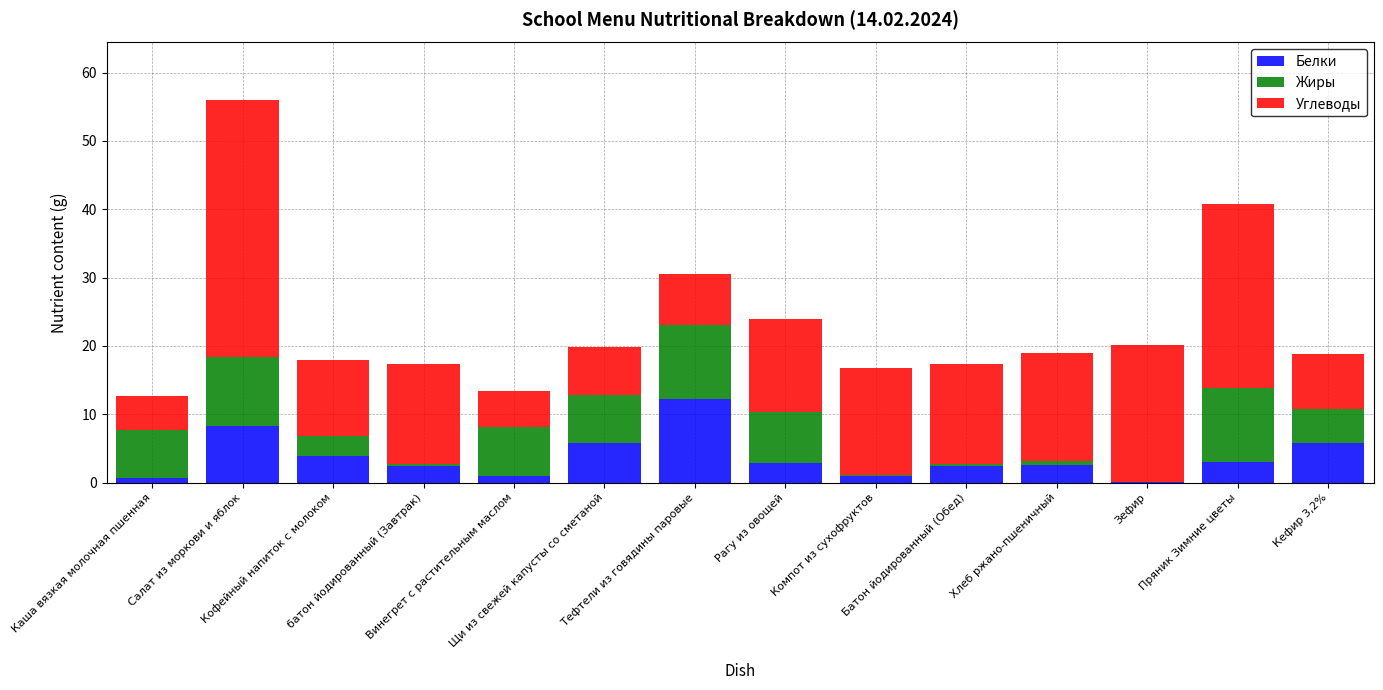

What is the highest value of the Белки series?

12.3